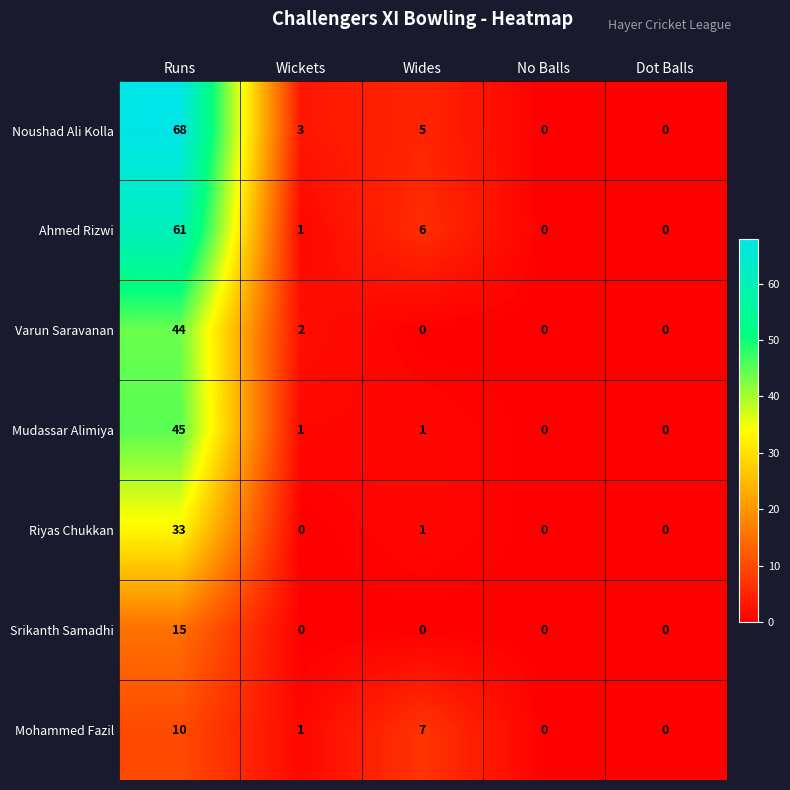

How many data points in Srikanth Samadhi are above 0?

1